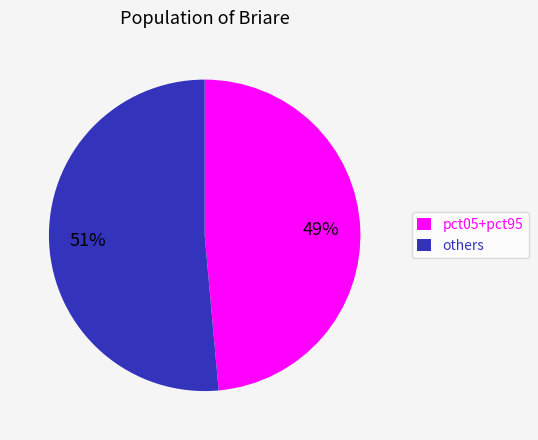

To the nearest percent, what is the combined percentage of pct05+pct95 and others?

100%